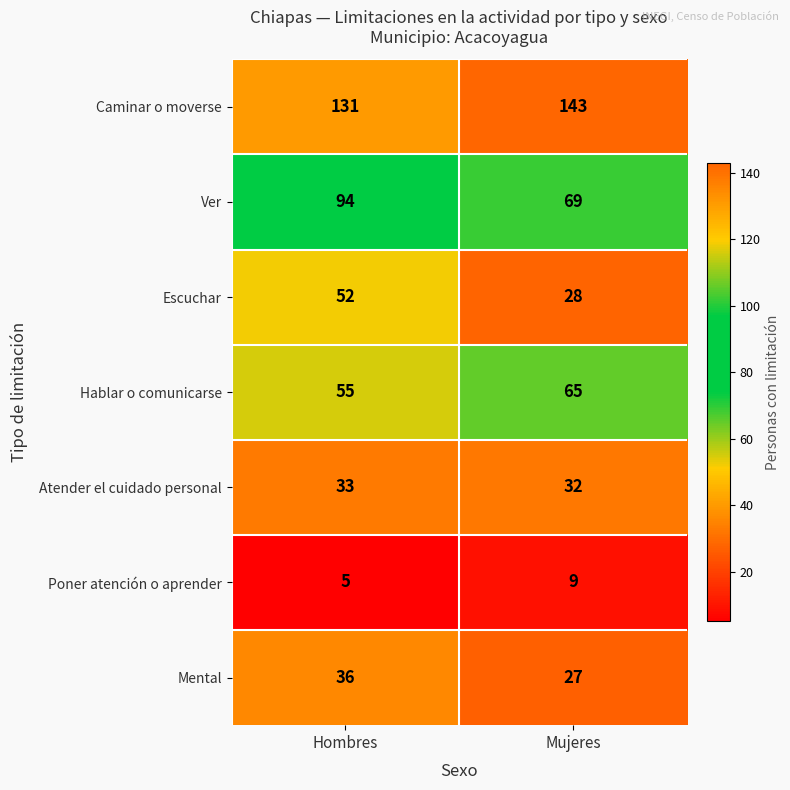

What is the sum of the Mental values at Mujeres and Hombres?

63